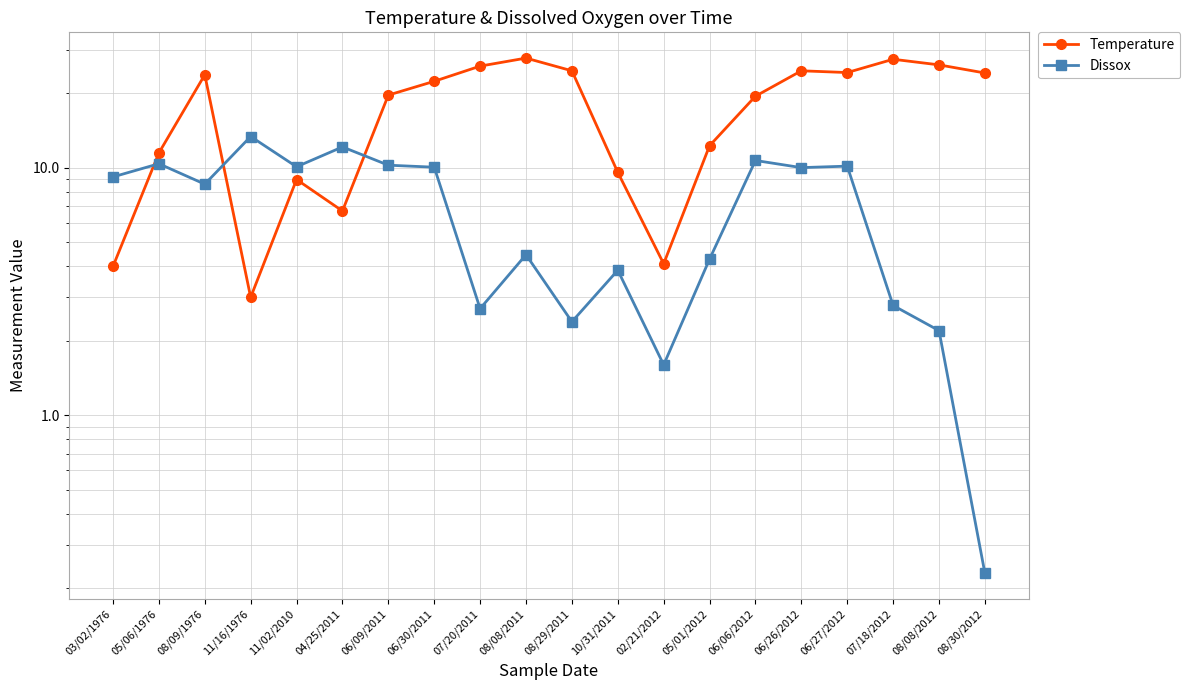

How many interior local peaks does the Temperature series have?

5